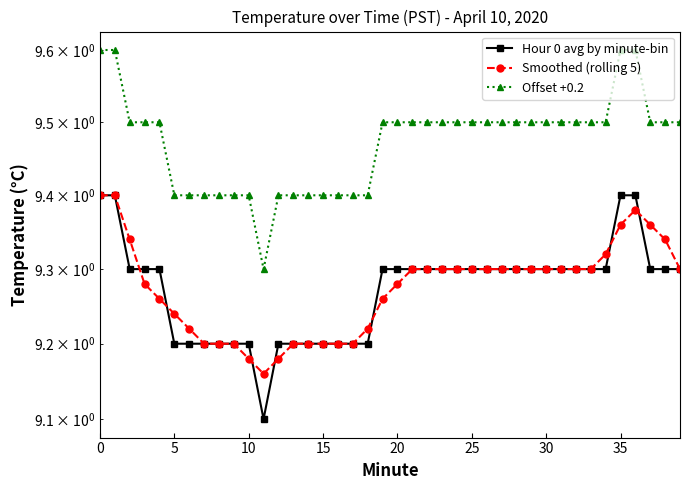

Where is Hour 0 avg by minute-bin nearest to the value 9?

11